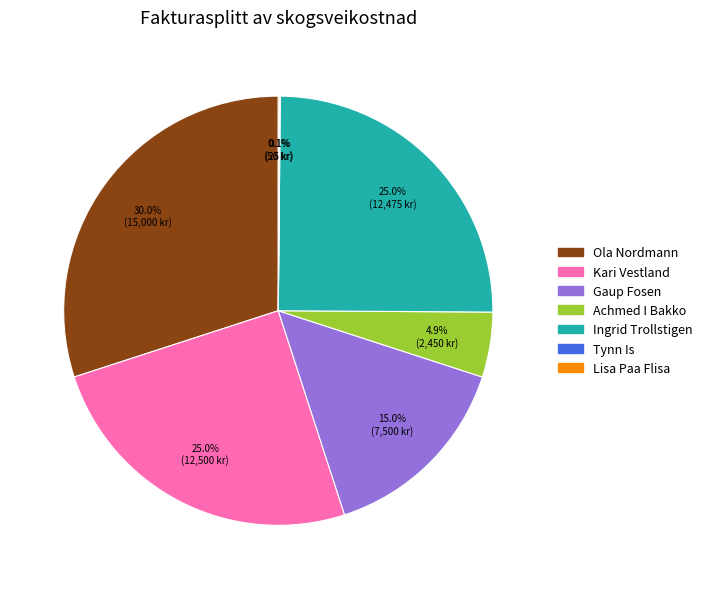

Do Ingrid Trollstigen and Gaup Fosen together represent more than half of the pie?

No